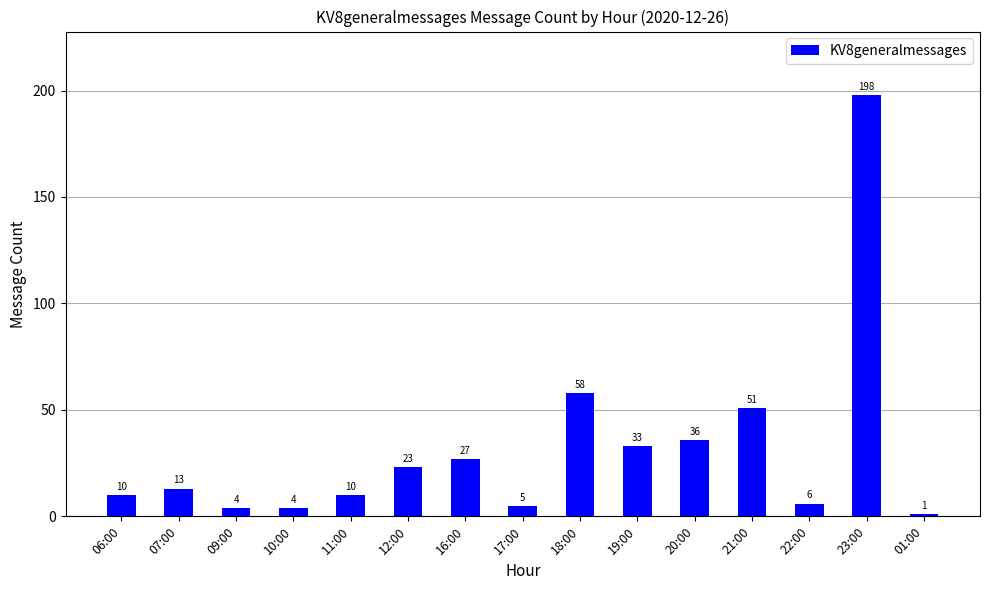

What is the label of the 8th bar from the left?

17:00